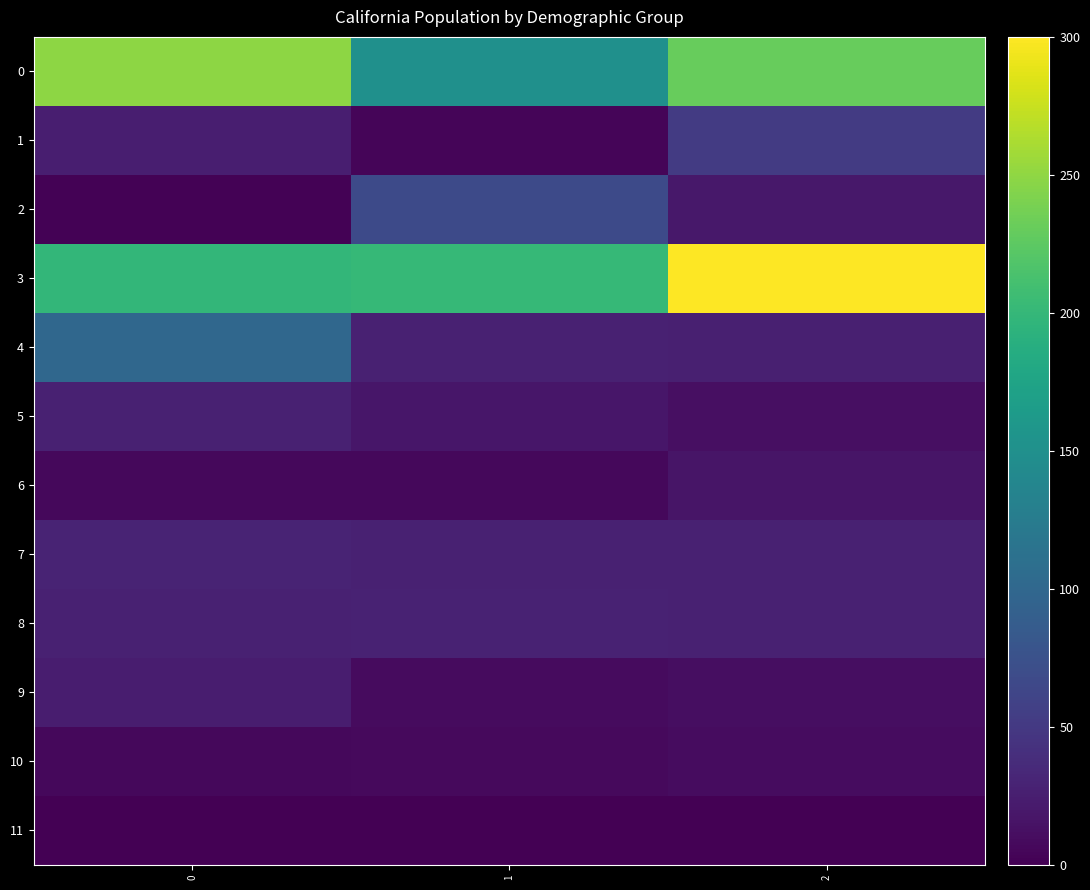

Reading left to right, list all the values displayed in this chart.

0: 0=249.4	1=150.4	2=230.2
1: 0=24.7	1=3.9	2=52.2
2: 0=1.5	1=67.8	2=19.5
3: 0=198.7	1=201.0	2=300.0
4: 0=99.7	1=27.2	2=26.9
5: 0=27.8	1=17.9	2=12.4
6: 0=6.2	1=6.0	2=17.6
7: 0=29.4	1=27.6	2=27.6
8: 0=28.0	1=28.9	2=27.5
9: 0=23.7	1=8.4	2=11.2
10: 0=6.1	1=7.9	2=10.4
11: 0=0.0	1=0.0	2=0.0